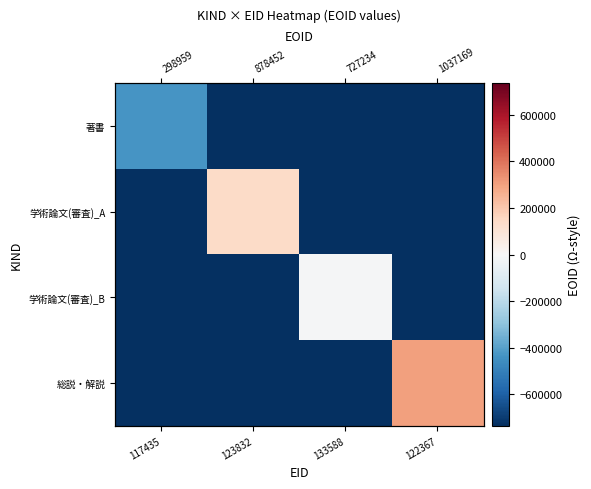

The value of 学術論文(審査)_A at 122367 is -735453.5. True or false?

True